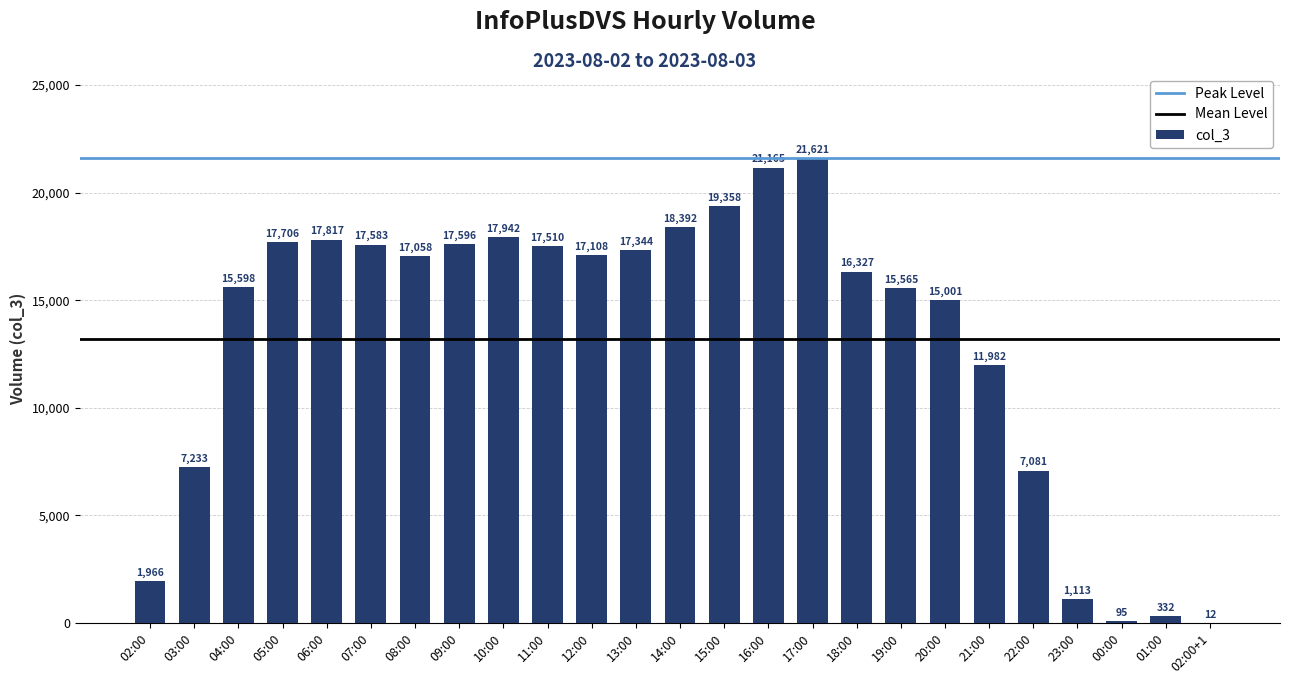

Approximately how many times larger is the value at 16:00 compared to 18:00?

1.3